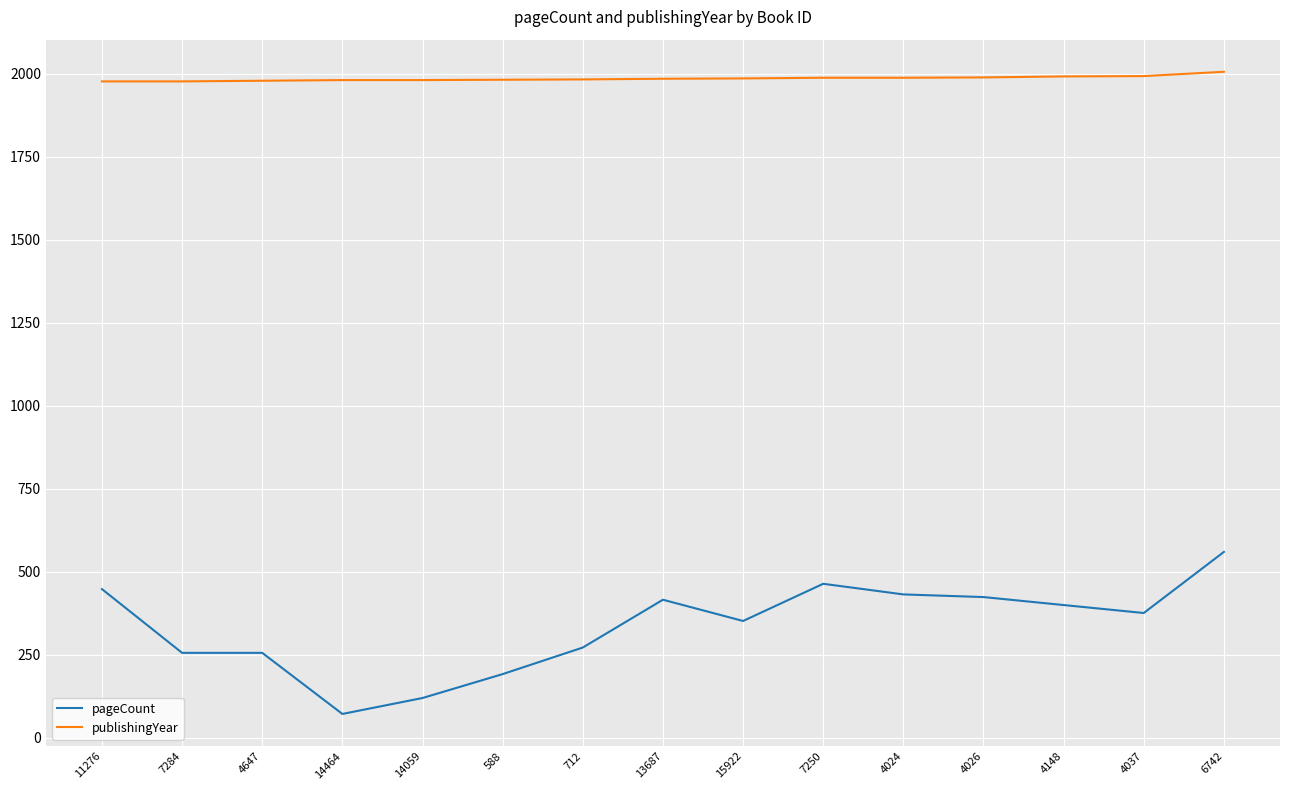

What is the minimum value shown in the chart?

72